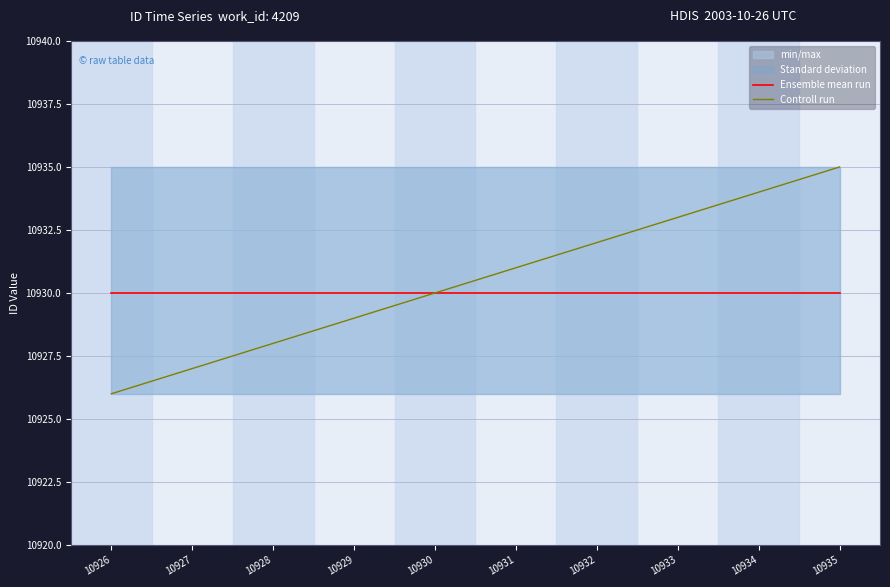

What is the value of the Controll run point at the 4th from the left?

10929